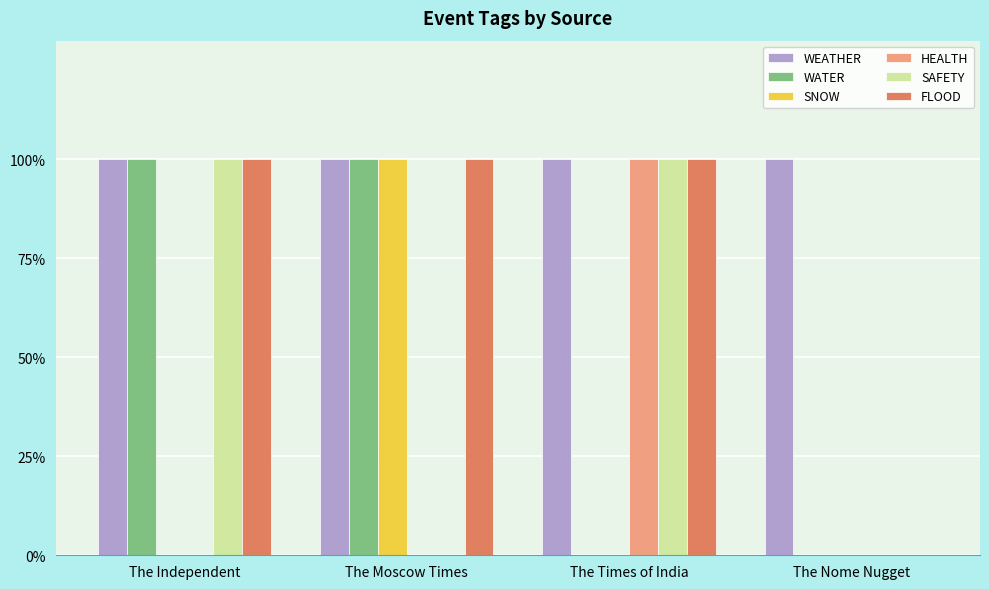

Are the bars horizontal?

No